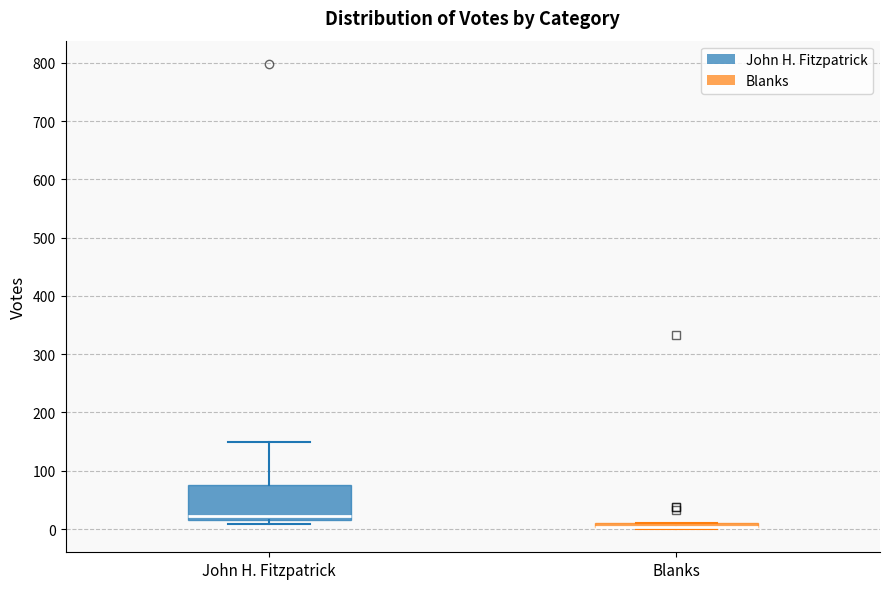

Where is the lower edge of the box for Blanks on the y-axis? The values are not printed on the chart, so give them approximately, as read against the axis.

0